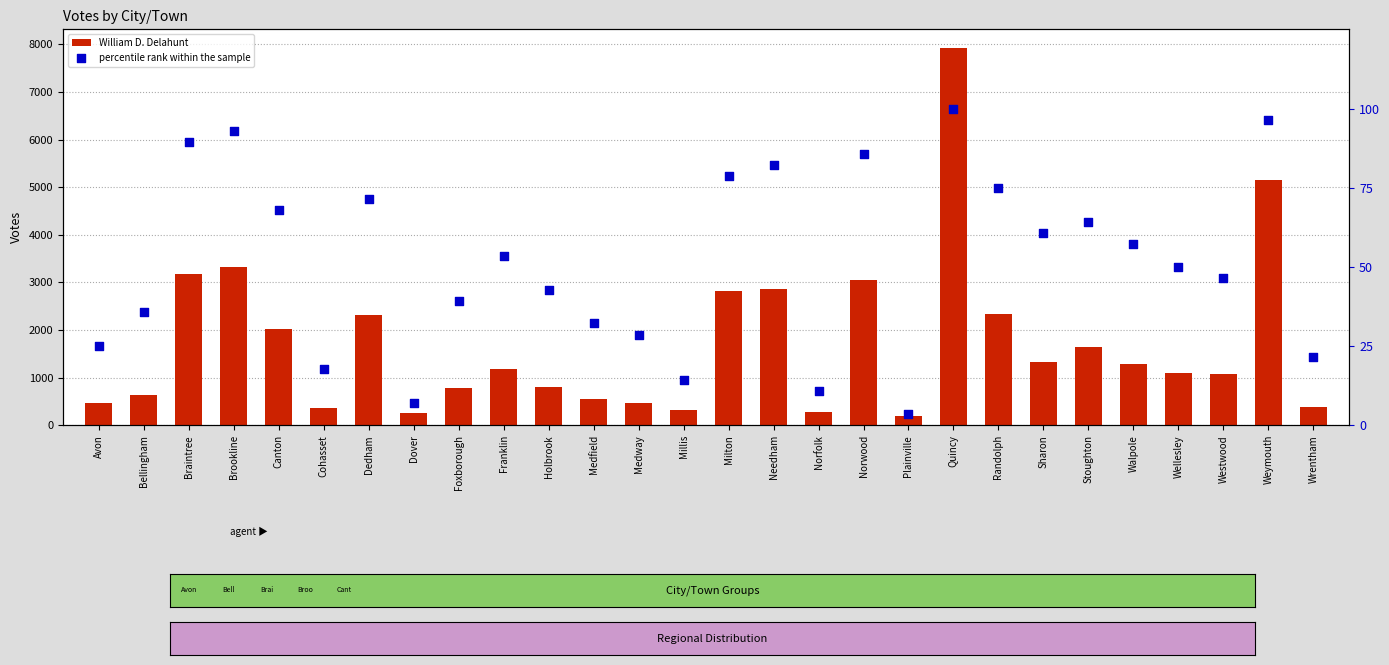

Which series has the largest total across all categories?

William D. Delahunt